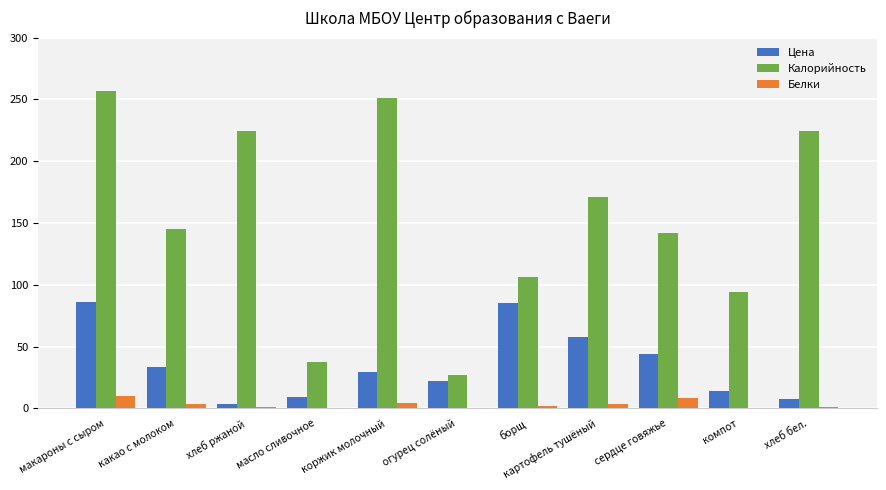

What is the spread (max minus min) of values at коржик молочный?

246.8